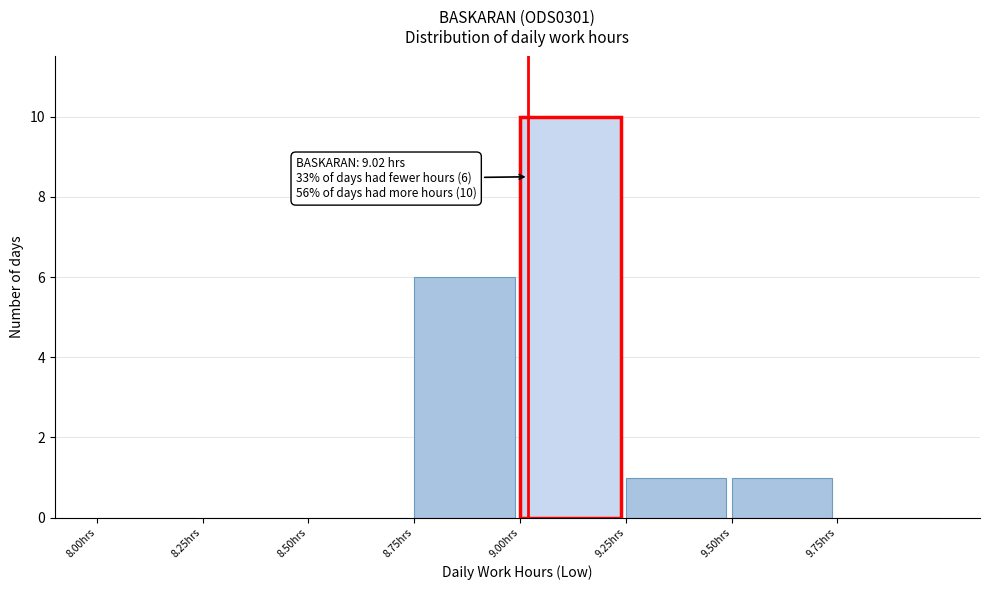

Over which range of the x-axis is the bar tallest?

9.00 to 9.25